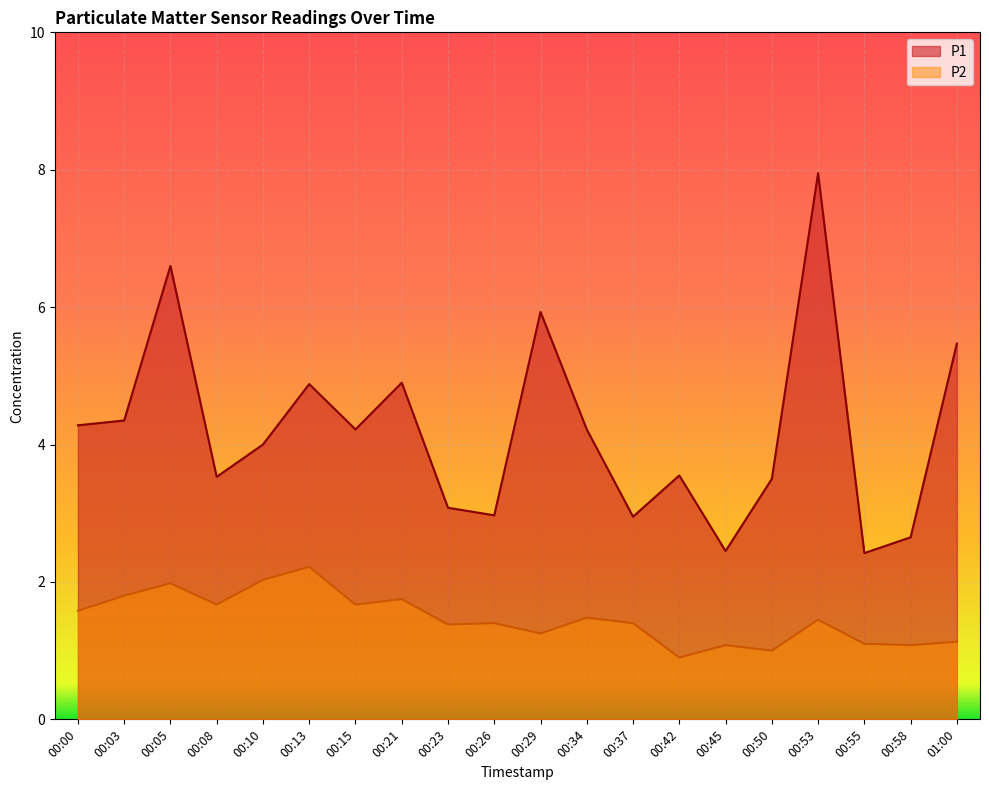

The P1 series shows 5.0 at 00:26. True or false?

False